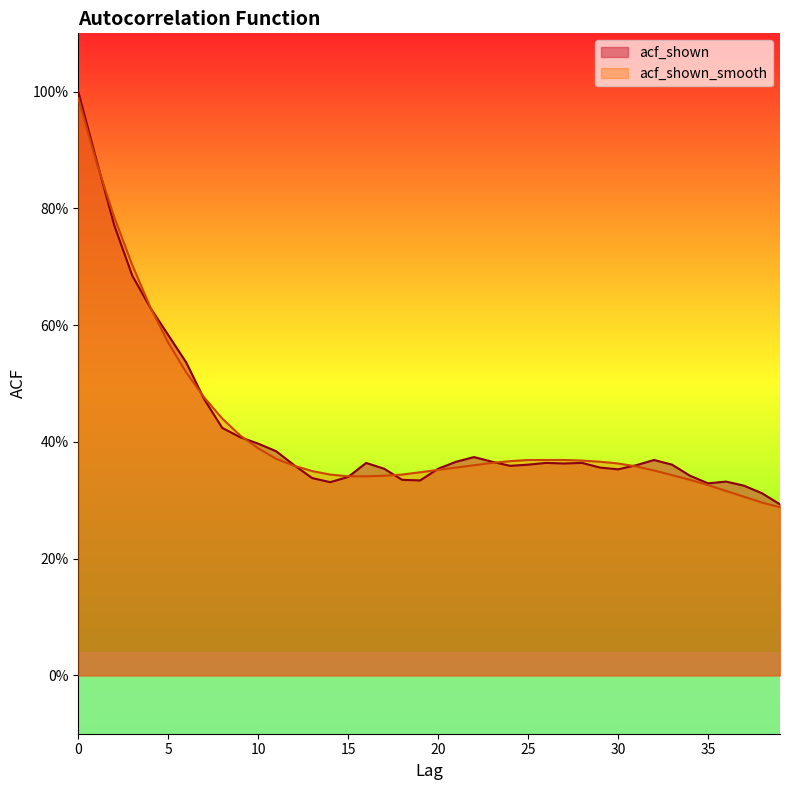

What is the sum of the acf_shown values at 30 and 17?

0.7